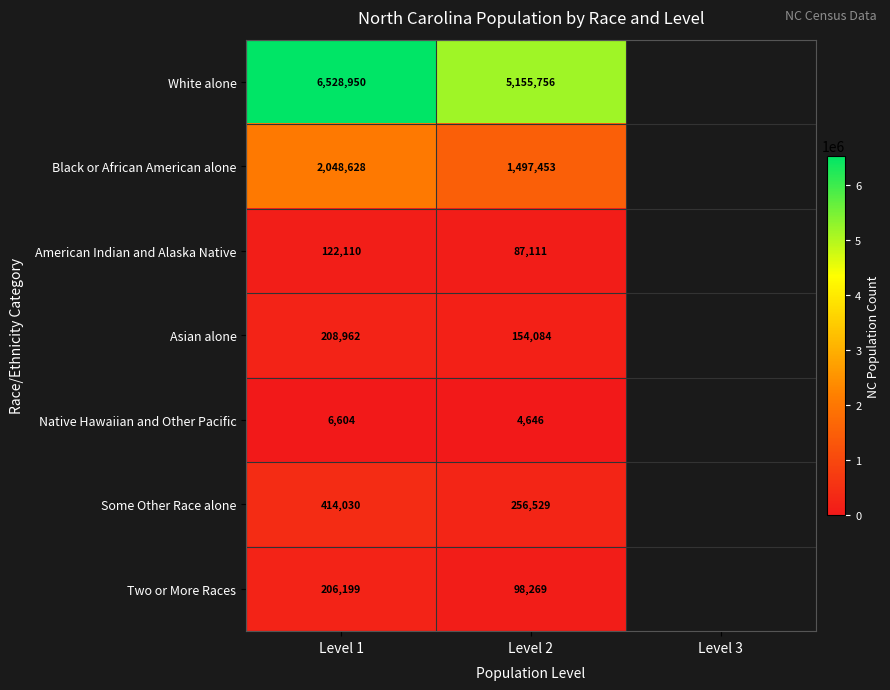

True or false: Asian alone has a value of 259741 at Level 2.

False